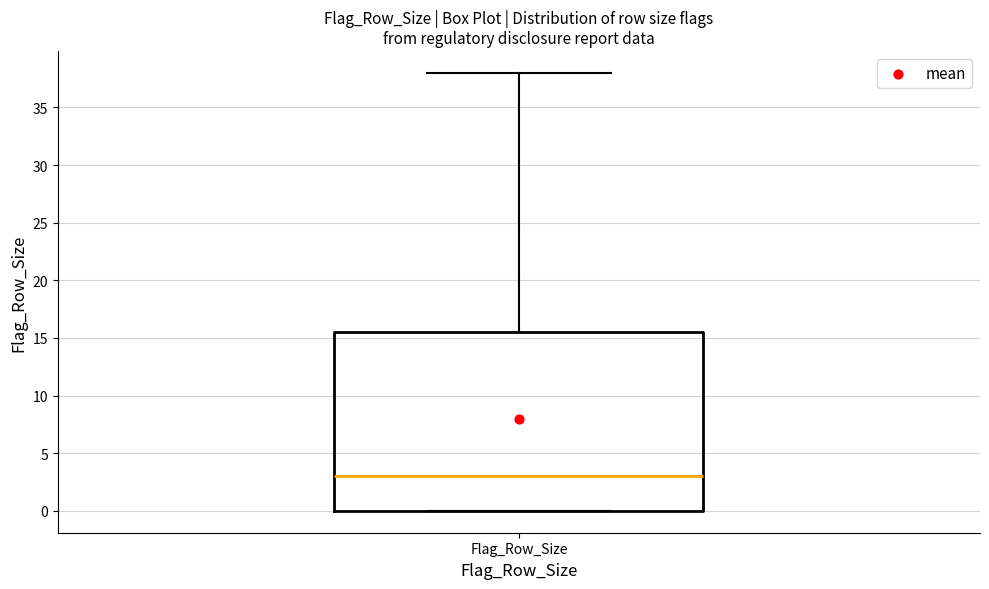

Read this box plot against the y-axis: the position of the median line, the range covered by the box, and the ends of both whiskers. The values are not printed on the chart, so give them approximately, as read against the axis.

median 3.0, box 0.0 to 15.5, whiskers 0.0 to 38.0